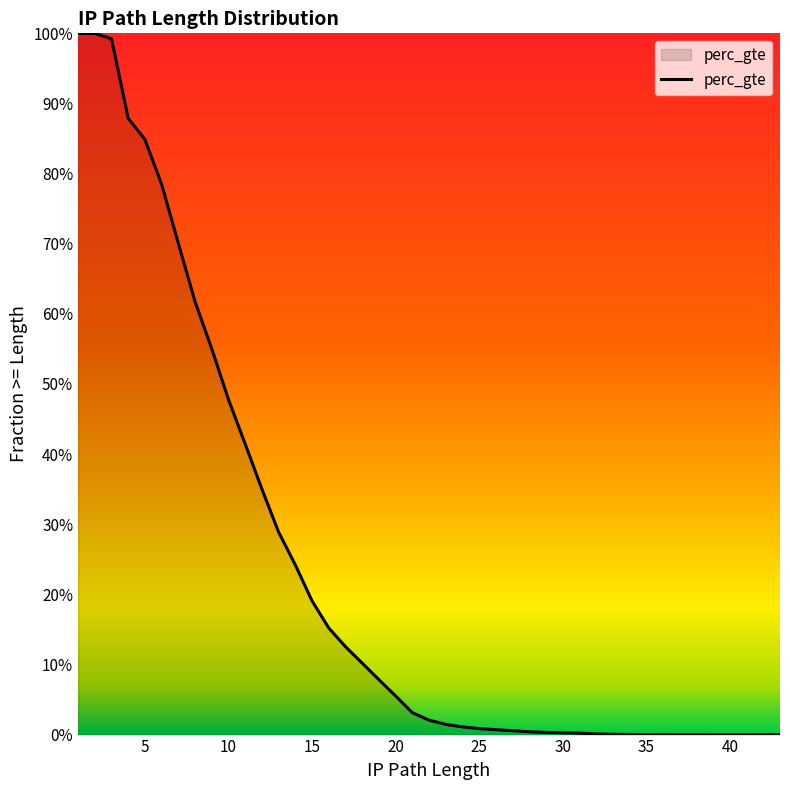

What is the value of the 13th point from the left?

0.3